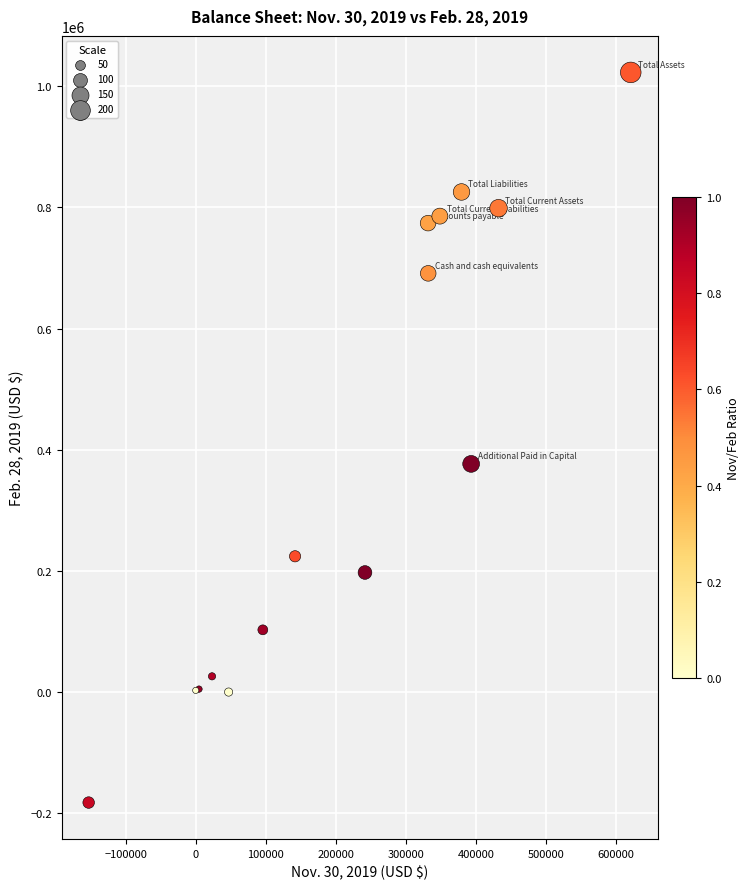

What Y value in the scatter plot is closest to 420265?

376672